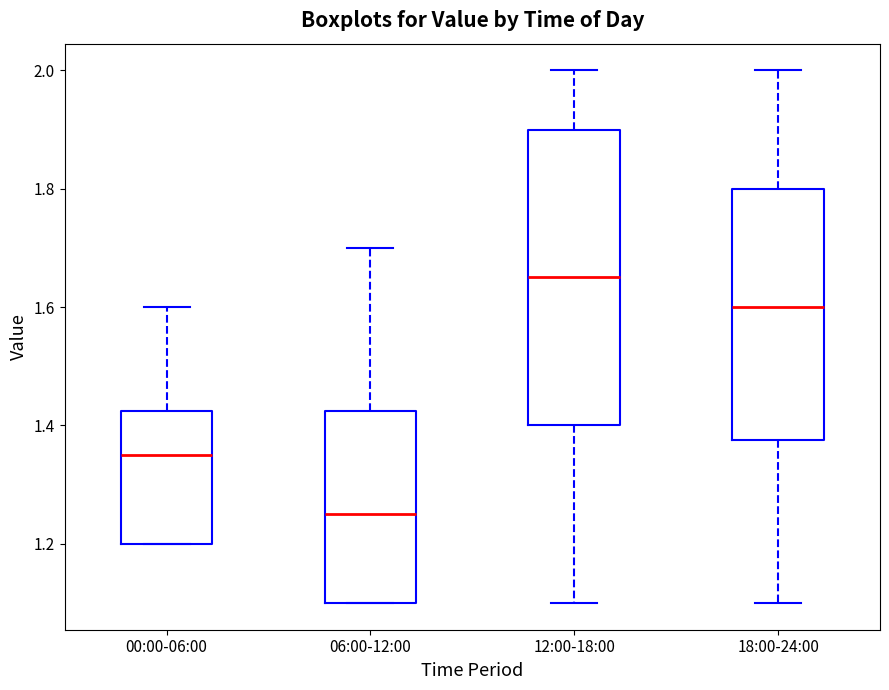

Reading left to right, read every box against the y-axis: the position of its median line, the range the box covers, and the ends of its whiskers. The values are not printed on the chart, so give them approximately, as read against the axis.

00:00-06:00: median 1.36, box 1.20 to 1.42, whiskers 1.20 to 1.60
06:00-12:00: median 1.26, box 1.10 to 1.42, whiskers 1.10 to 1.70
12:00-18:00: median 1.66, box 1.40 to 1.90, whiskers 1.10 to 2.00
18:00-24:00: median 1.60, box 1.38 to 1.80, whiskers 1.10 to 2.00